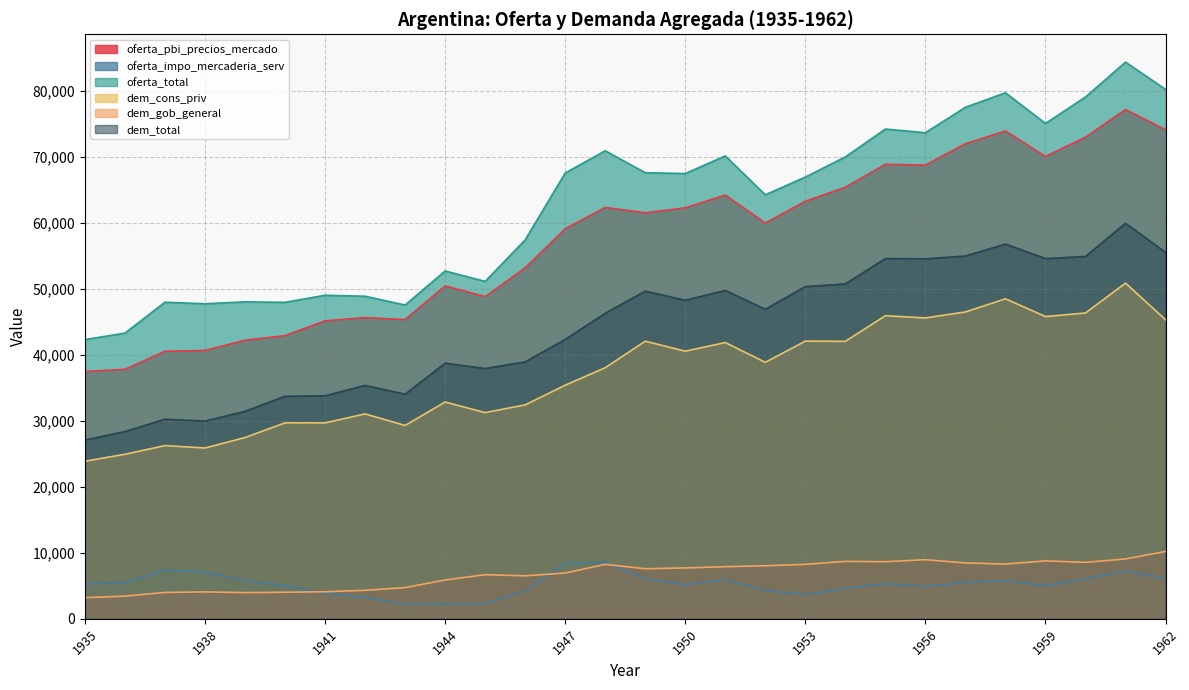

At which label is dem_gob_general closest to 6707?

1945